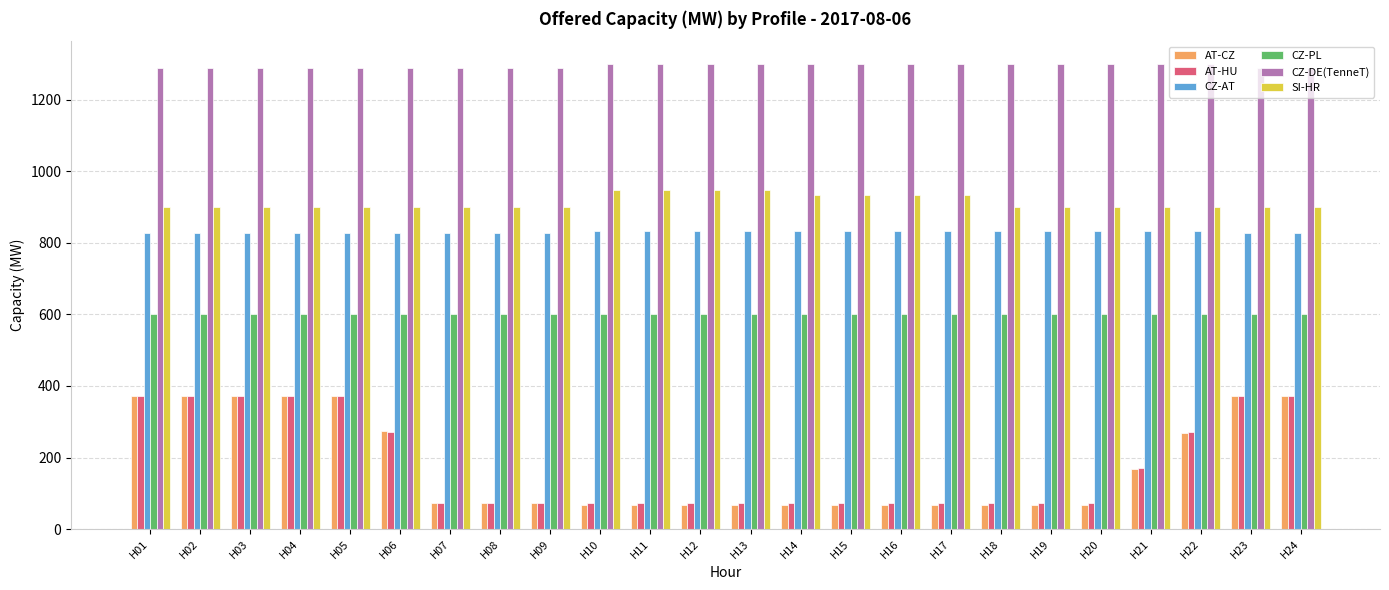

Count the number of categories in the chart.

24